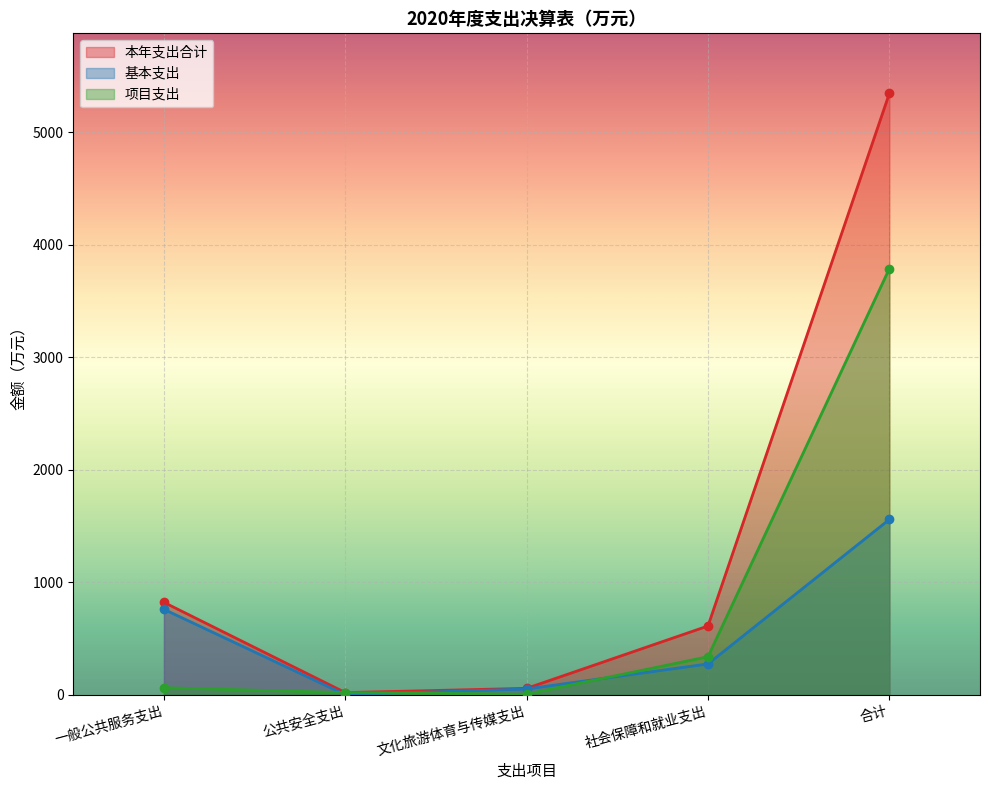

List the series in order of their overall mean, lowest first.

基本支出, 项目支出, 本年支出合计